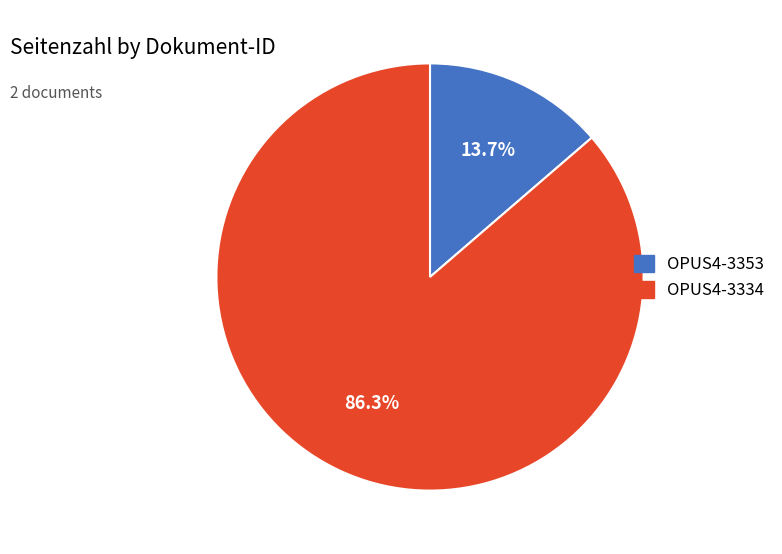

Is there any slice that represents more than half of the pie?

Yes